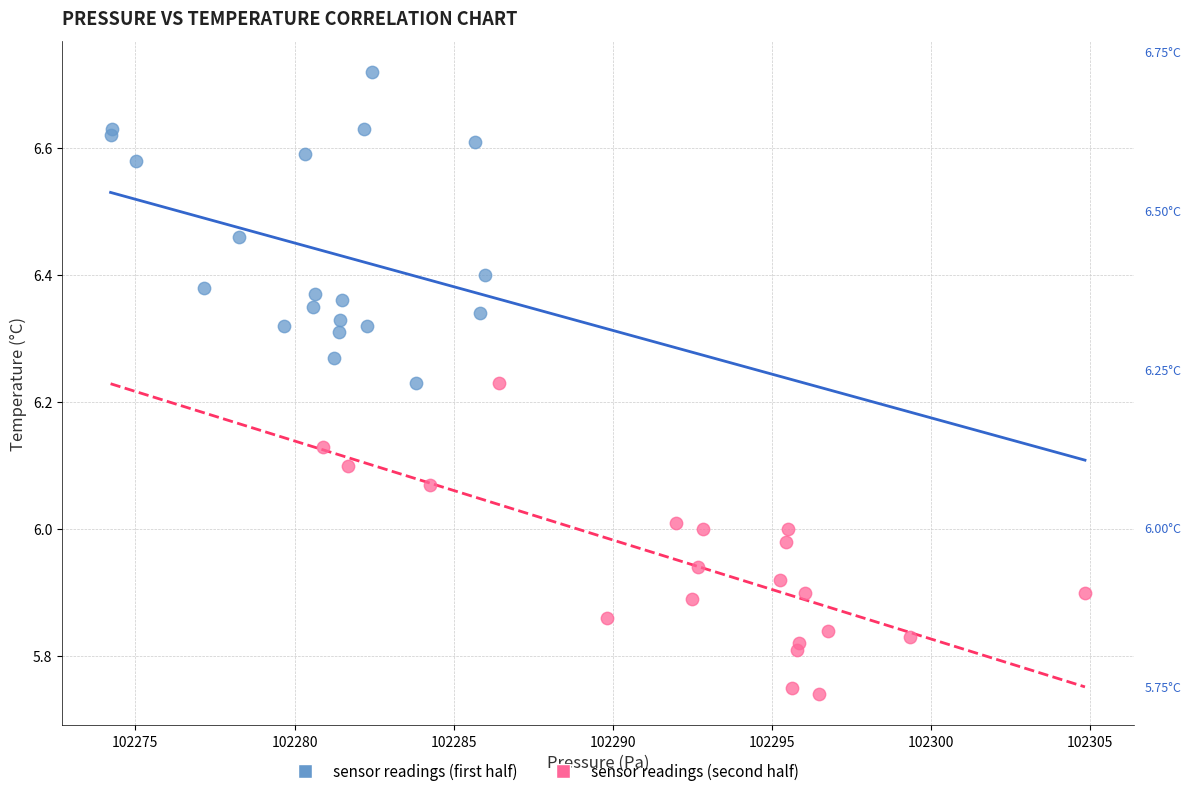

Which series reaches the maximum Y coordinate?

sensor readings (first half)